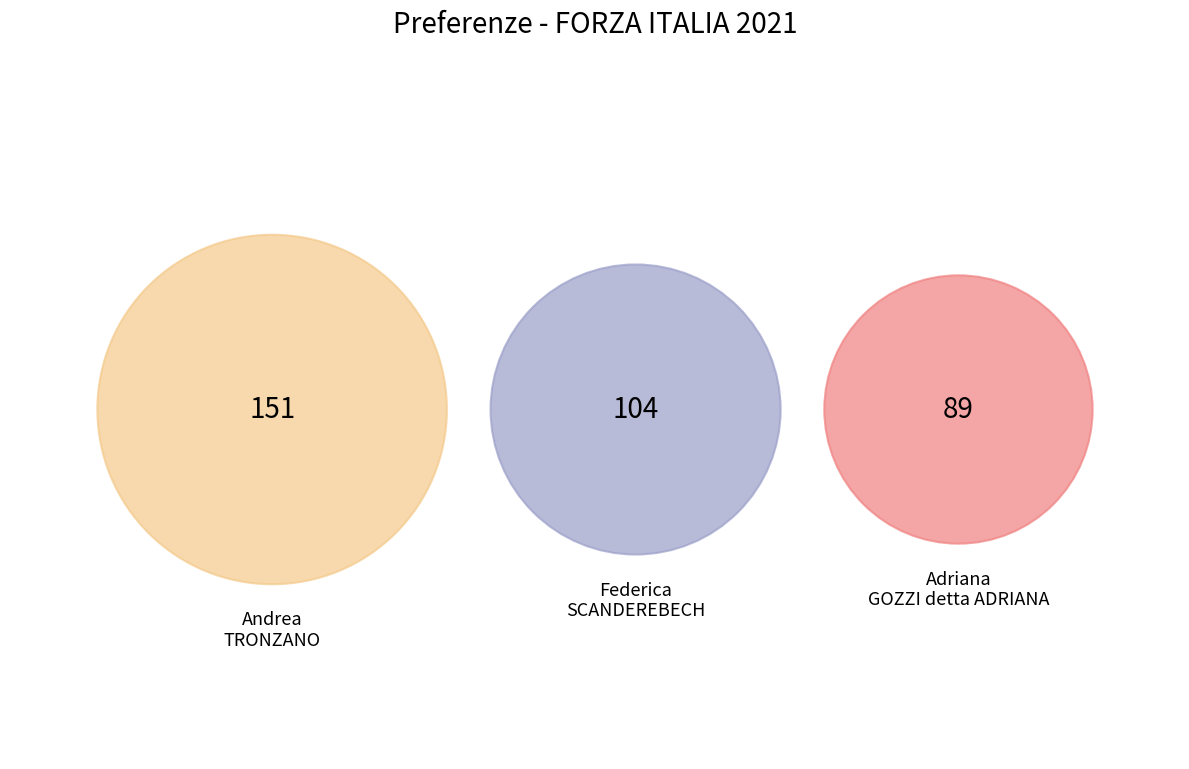

True or false: Adriana GOZZI detta ADRIANA accounts for 26% of the total.

True